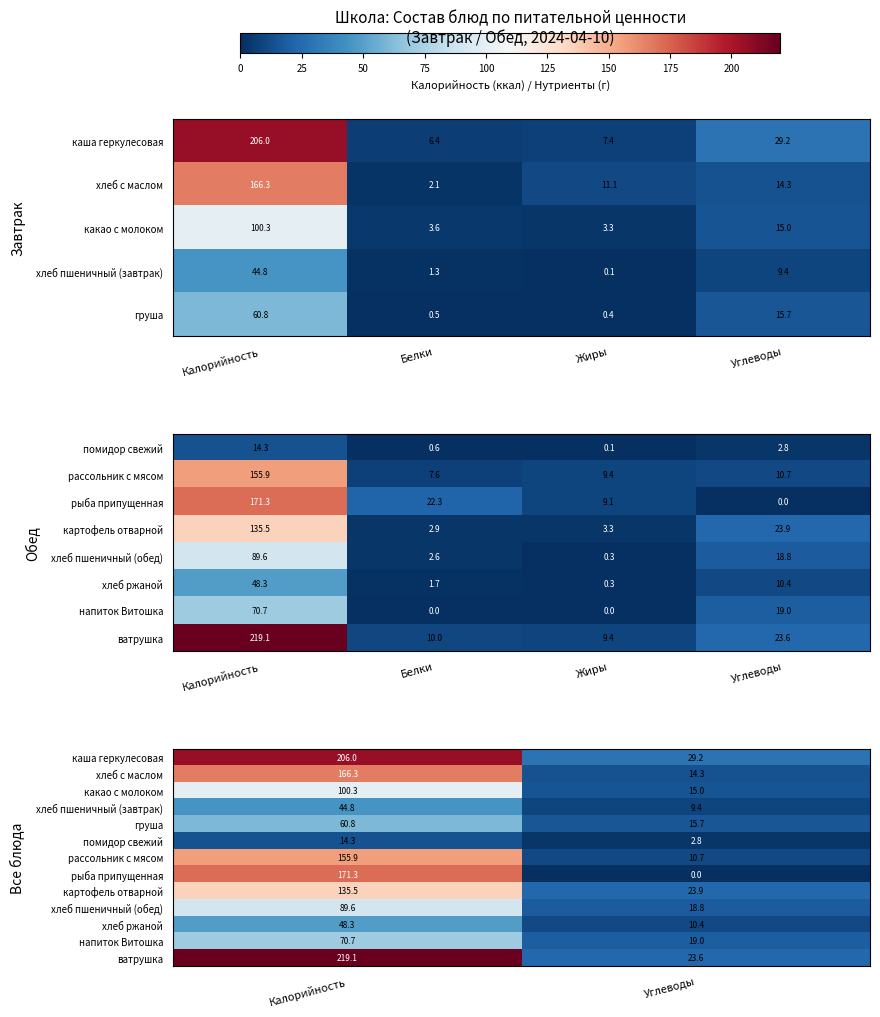

What is the lowest value of the хлеб пшеничный (обед) series?

18.8